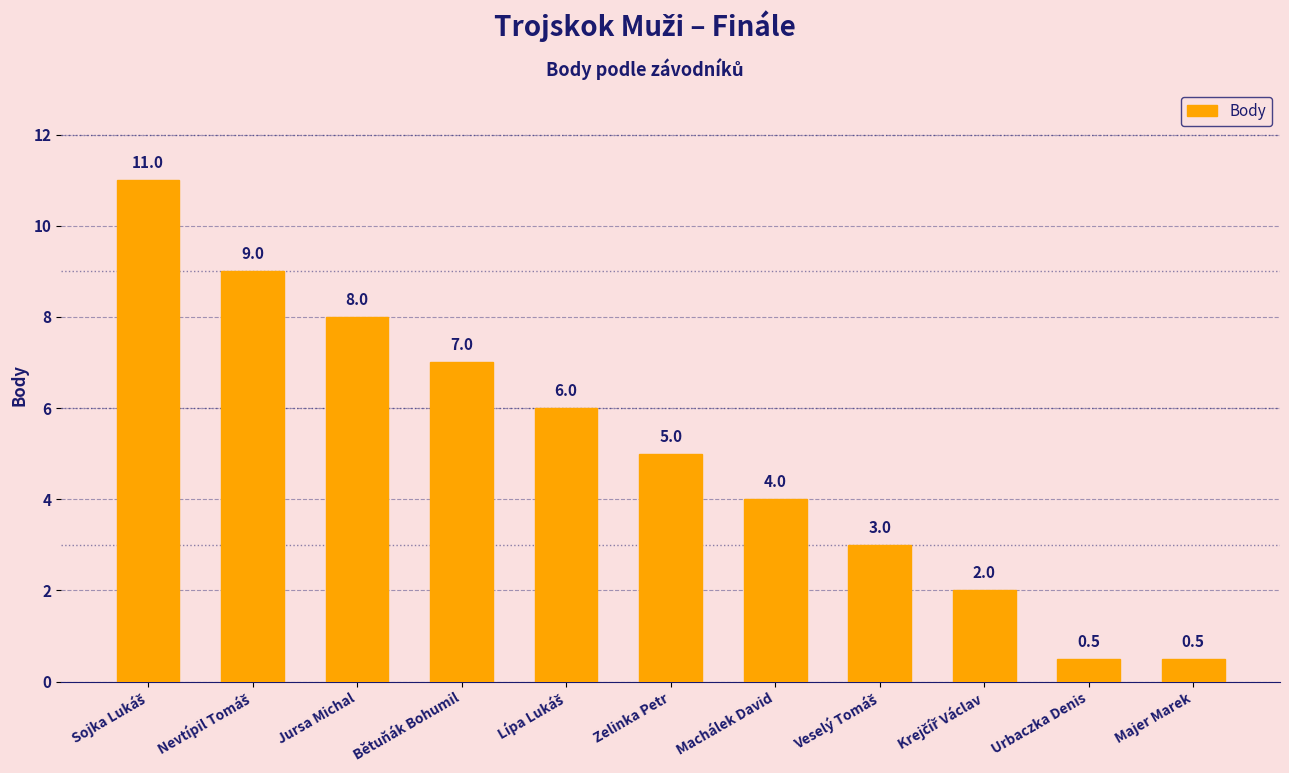

What is the change in value from Zelinka Petr to Majer Marek?

-4.5